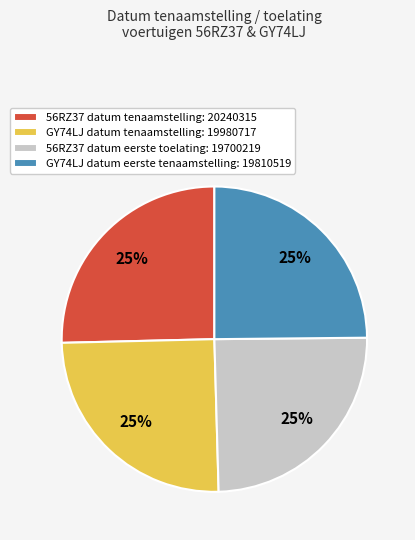

Approximately how many times larger is the value at 56RZ37 datum eerste toelating: 19700219 compared to GY74LJ datum tenaamstelling: 19980717?

1.0